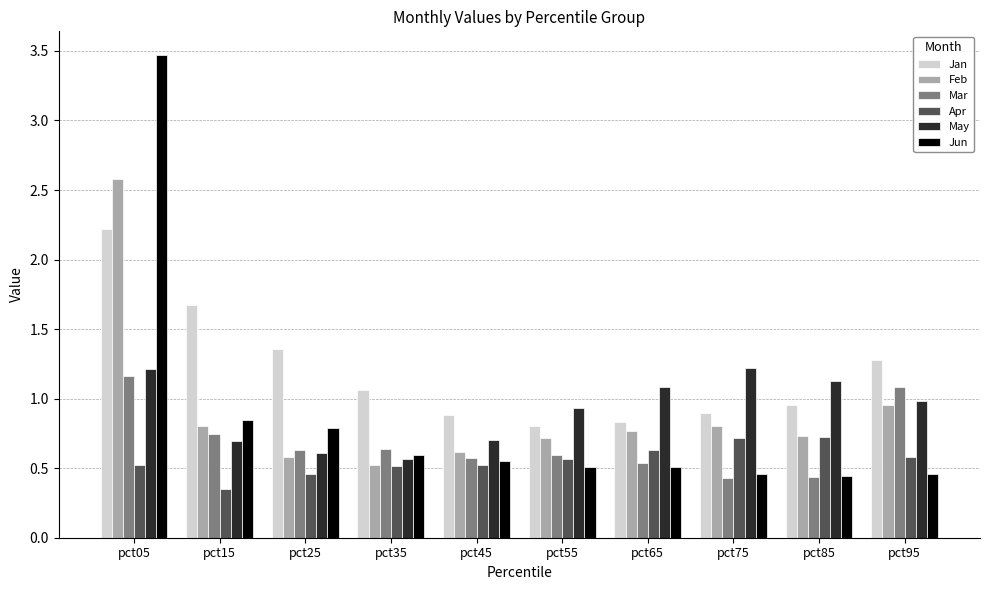

Where is Feb nearest to the value 1?

pct95